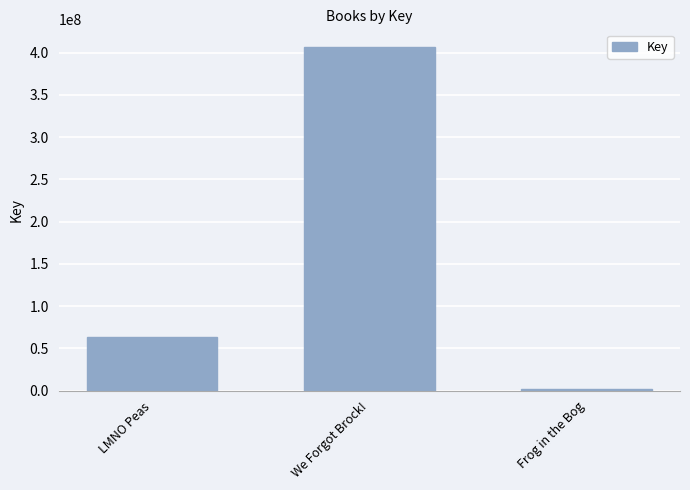

Reading right to left, what are all the values shown in this chart?

1841802	407357858	63935943